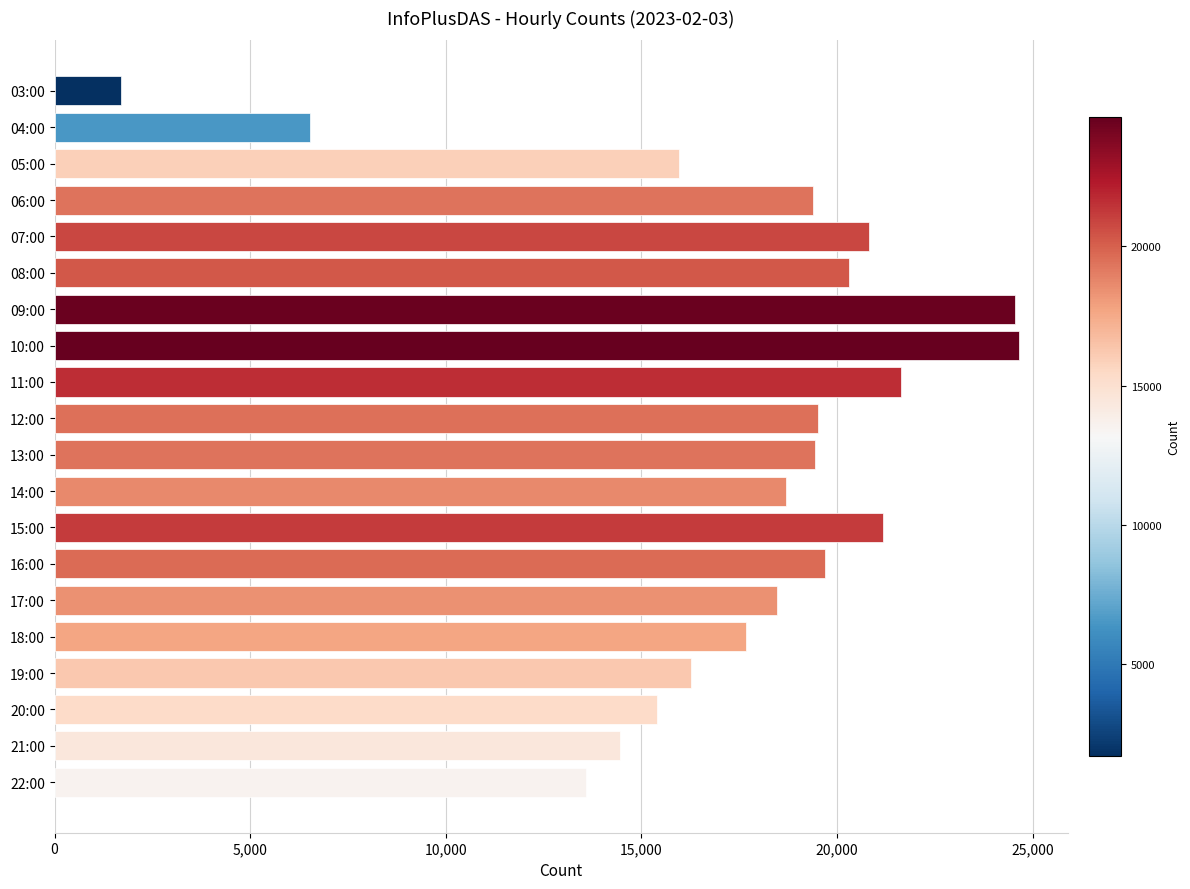

Are the bars grouped side by side (vs. stacked)?

No